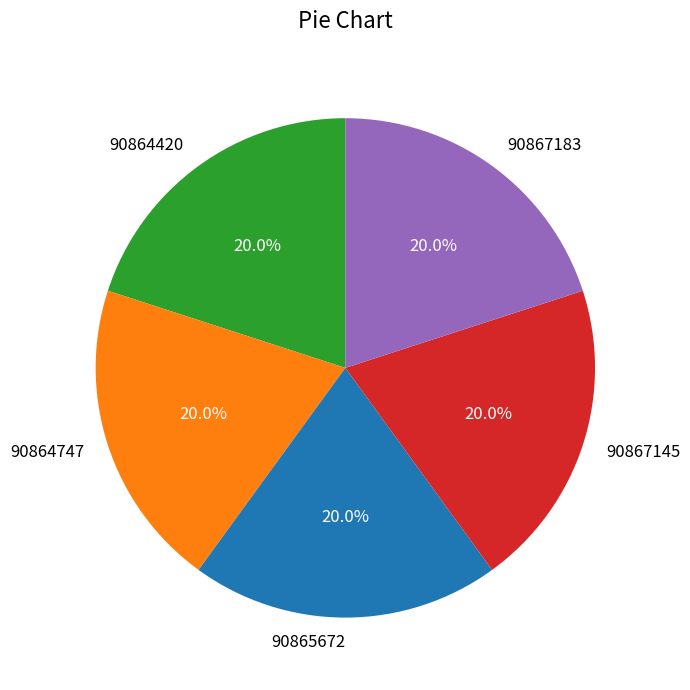

Do 90864747 and 90865672 together represent more than half of the pie?

No